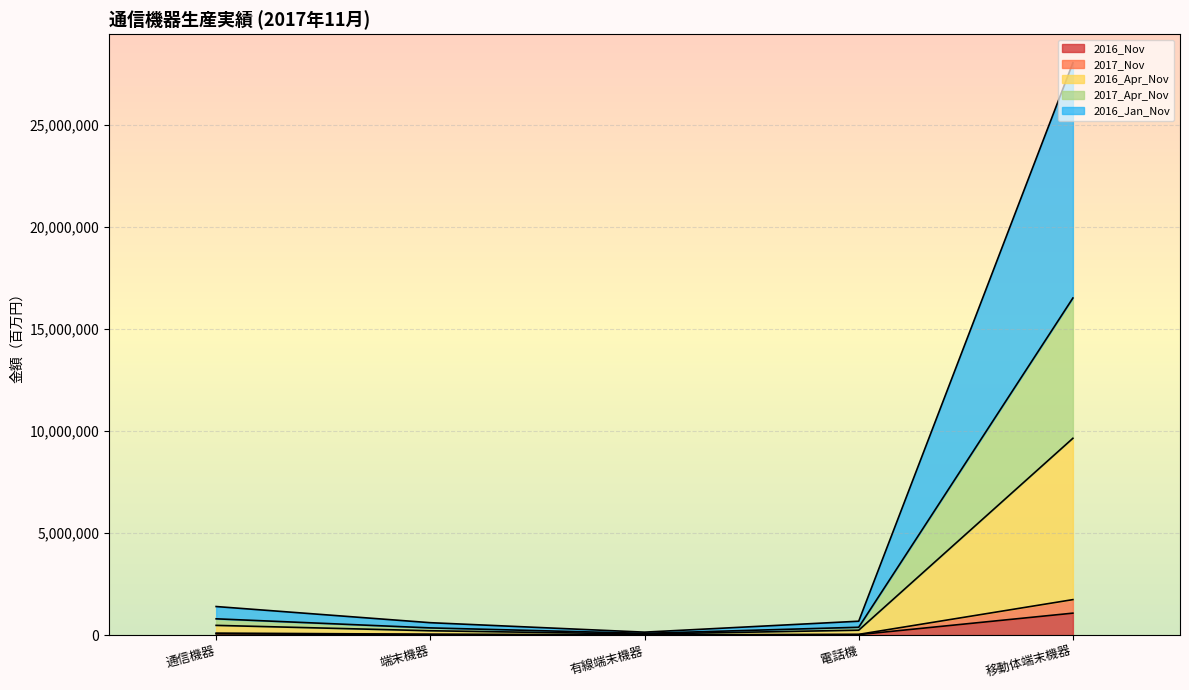

What is the value of the 2017_Nov point at the 1st from the left?

96236